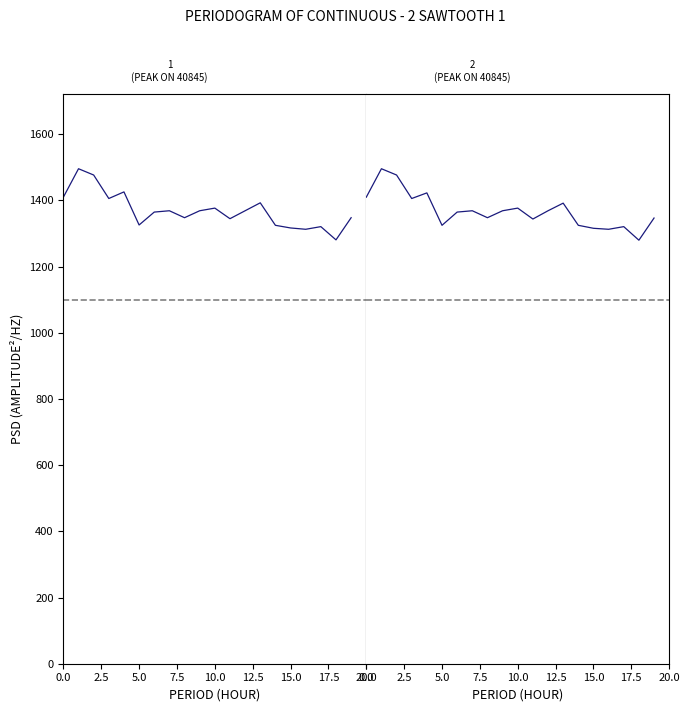

True or false: col_516 and col_515 cross at least once.

False